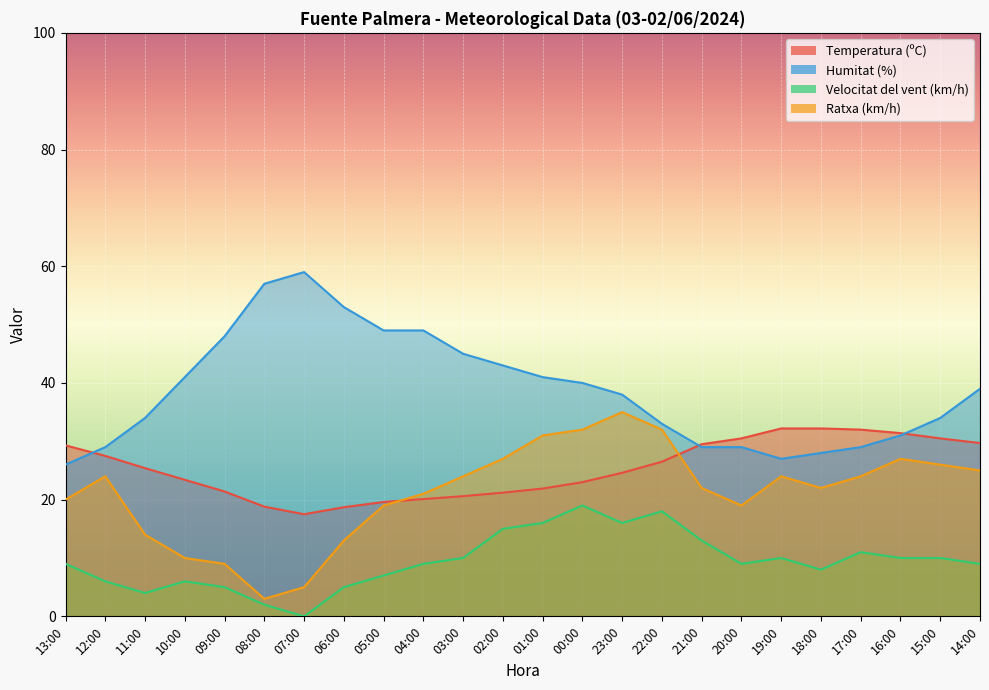

What position from the right is 02:00?

13